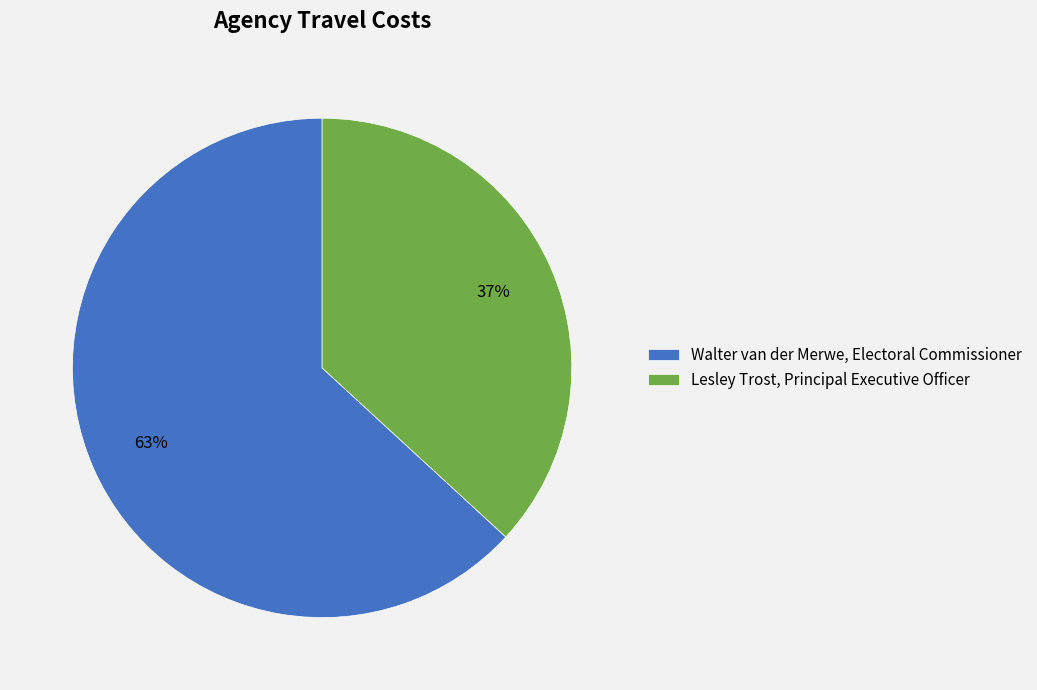

To the nearest percent, what is the combined percentage of Lesley Trost, Principal Executive Officer and Walter van der Merwe, Electoral Commissioner?

100%